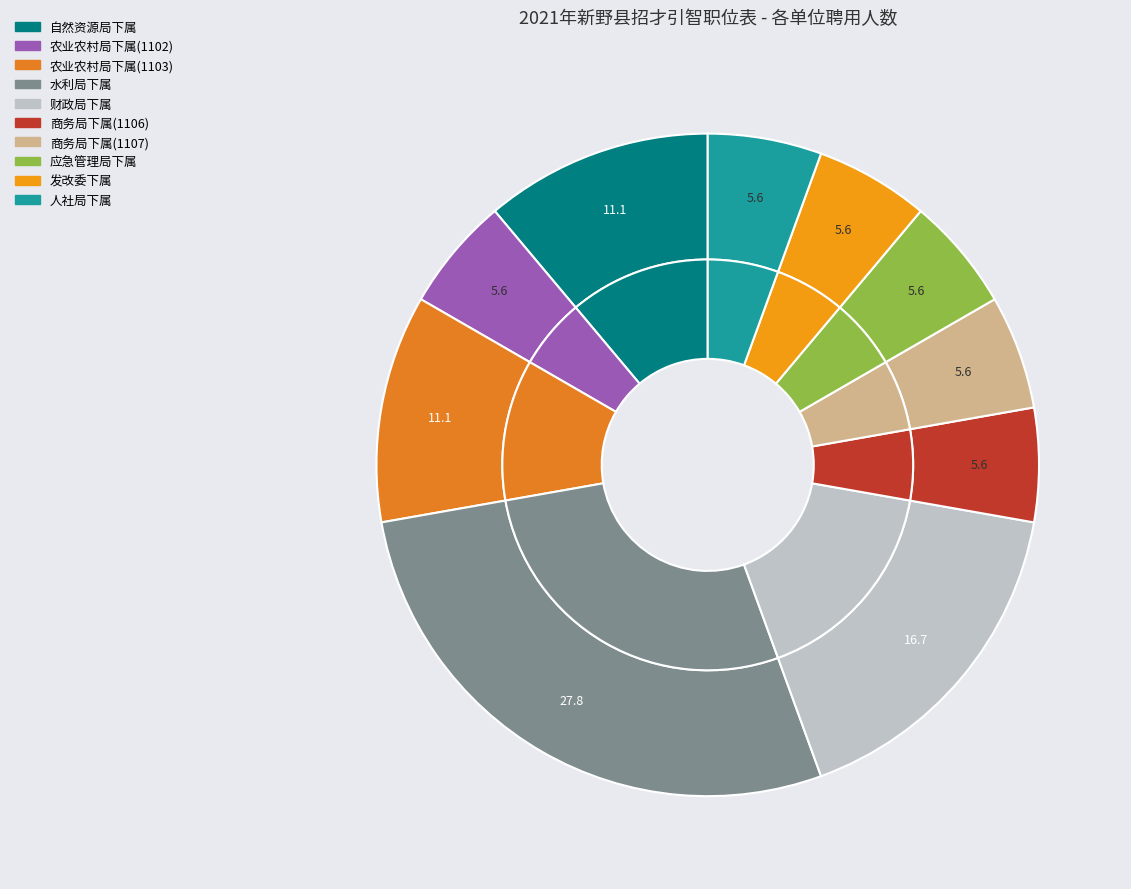

Approximately how many times larger is the value at 自然资源局下属 compared to 商务局下属(1107)?

2.0